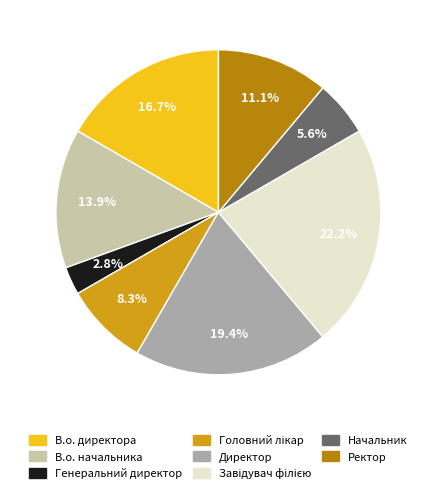

Is it true that Ректор is 11% of the pie?

True